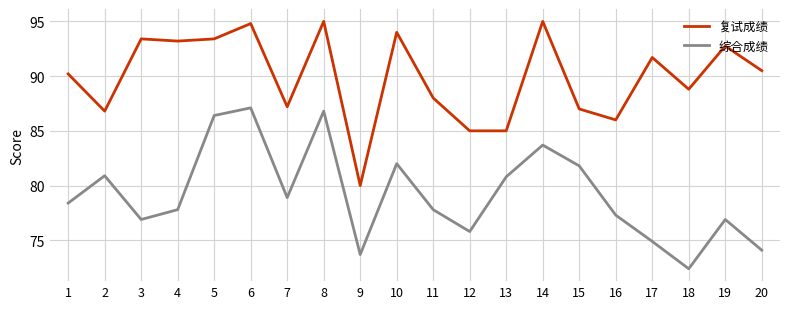

What is the sum of the 复试成绩 values at 19 and 8?

187.8